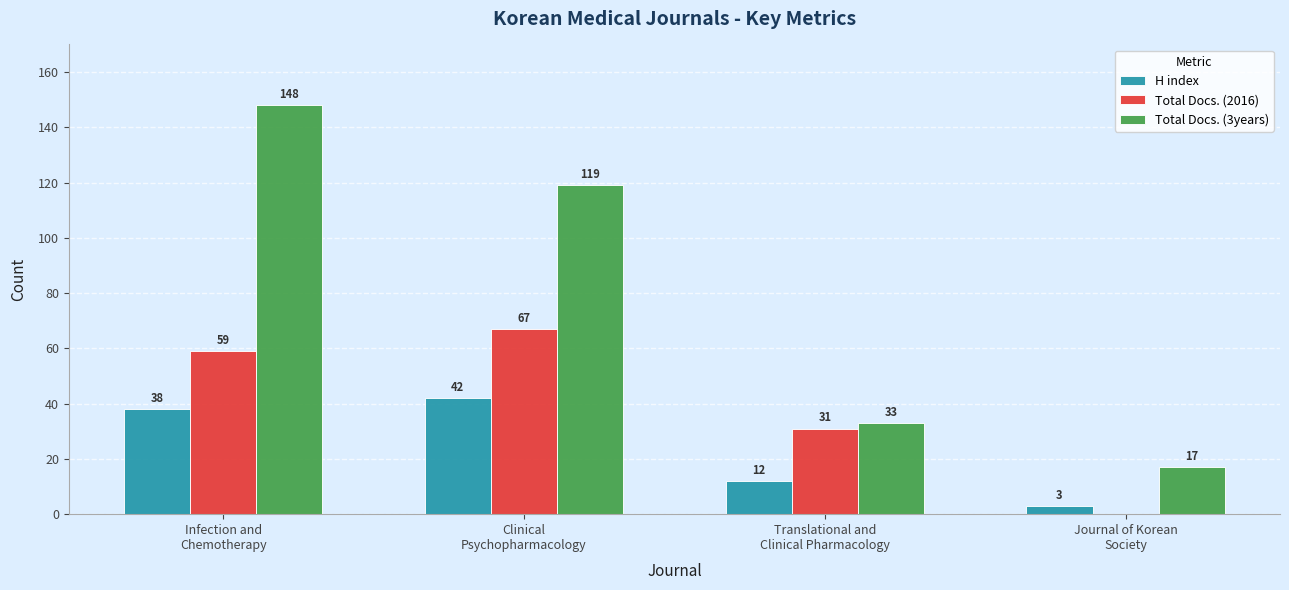

Which series has the largest total across all categories?

Total Docs. (3years)